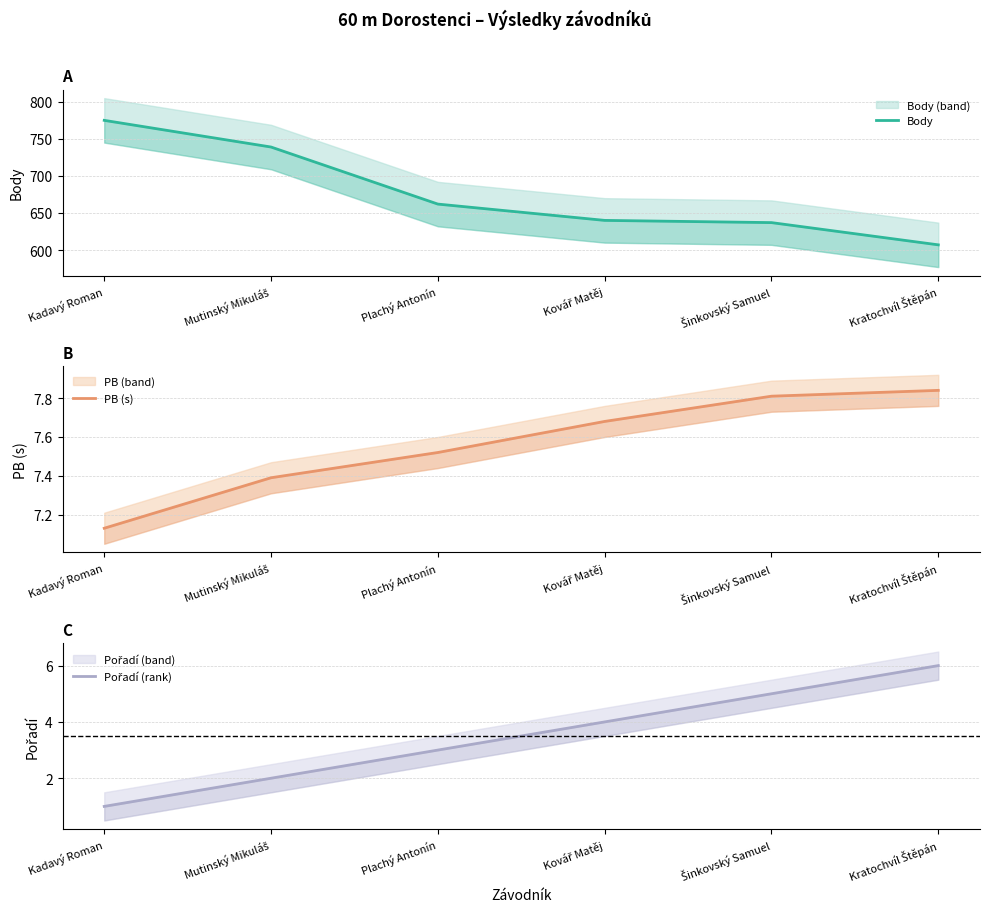

What position from the right is Plachý Antonín?

4